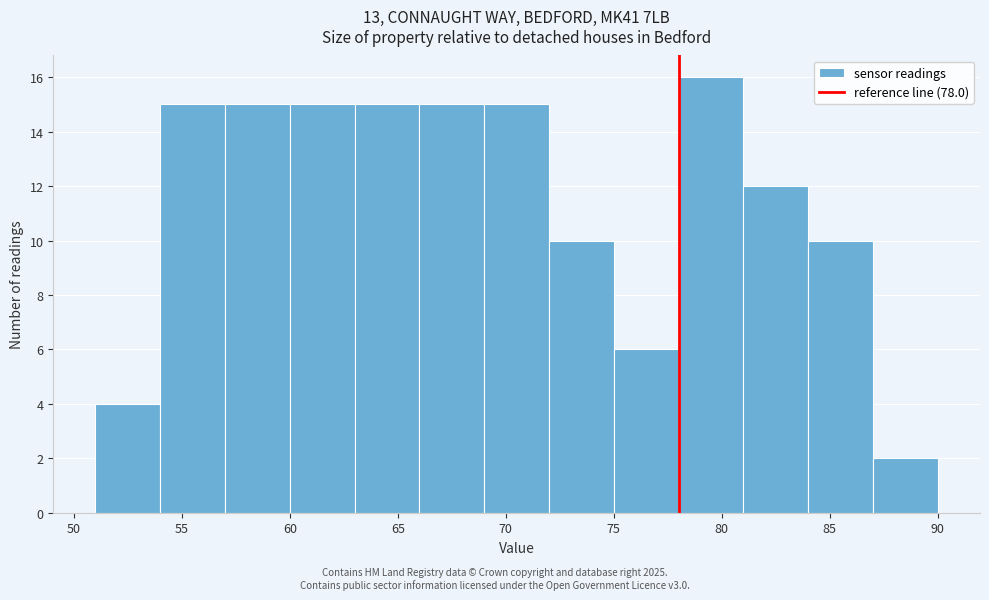

How tall is the bar that spans 60 to 63 on the x-axis? The values are not printed on the chart, so give them approximately, as read against the axis.

15